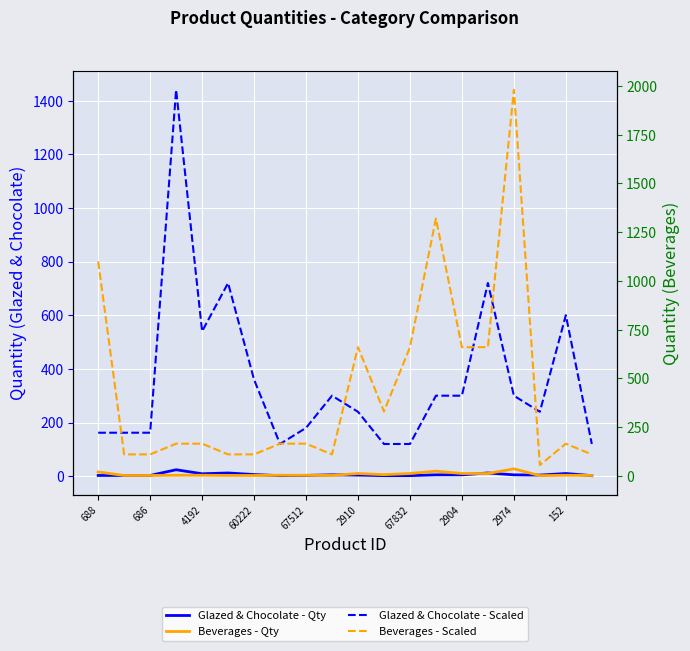

Read the Beverages - Scaled value at 686.

110.0